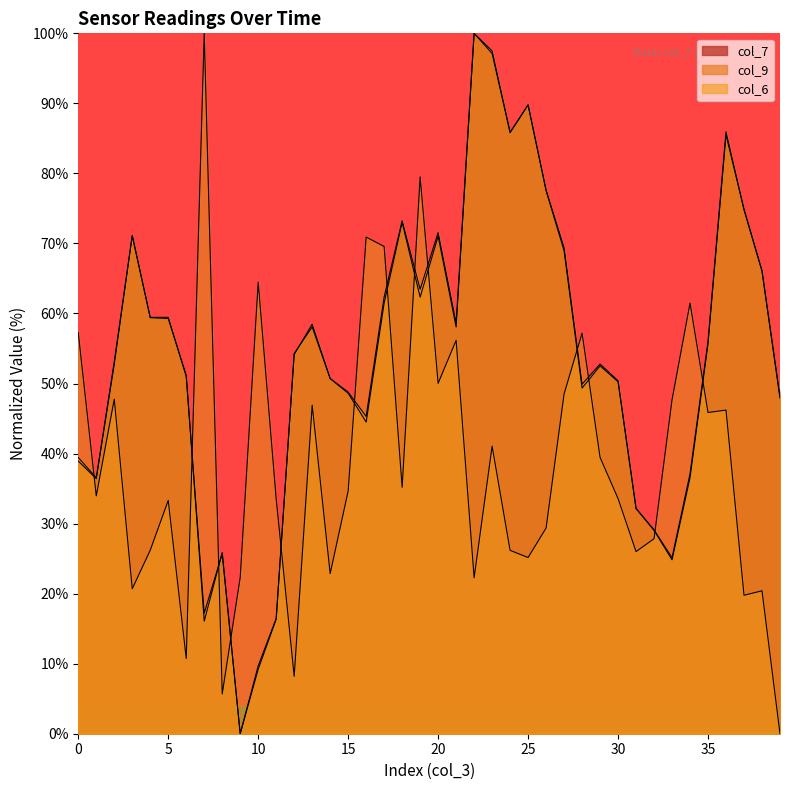

In col_6, how many points are higher than both neighbors (excluding endpoints)?

9